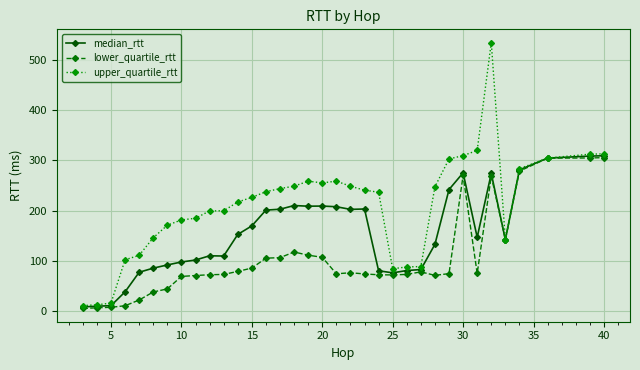

In upper_quartile_rtt, how many points are lower than both neighbors (excluding endpoints)?

3